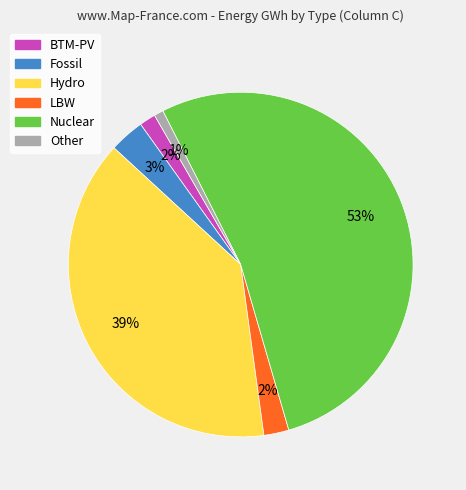

To the nearest percent, what portion does Hydro represent?

39%